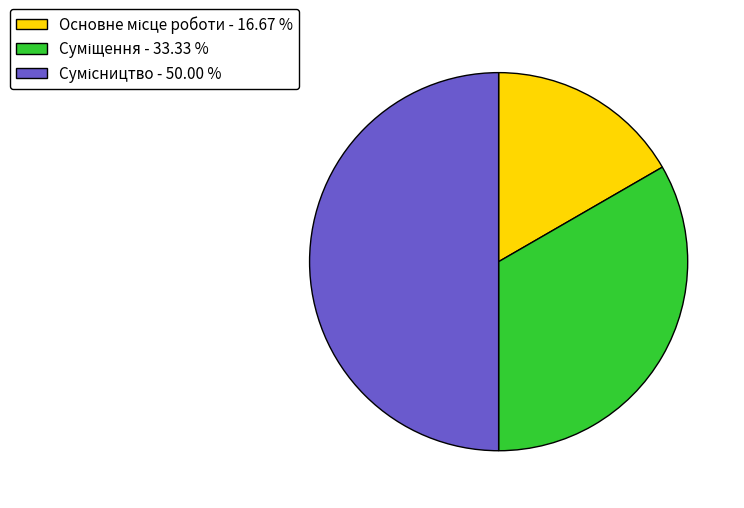

Is it true that Основне місце роботи is 17% of the pie?

True